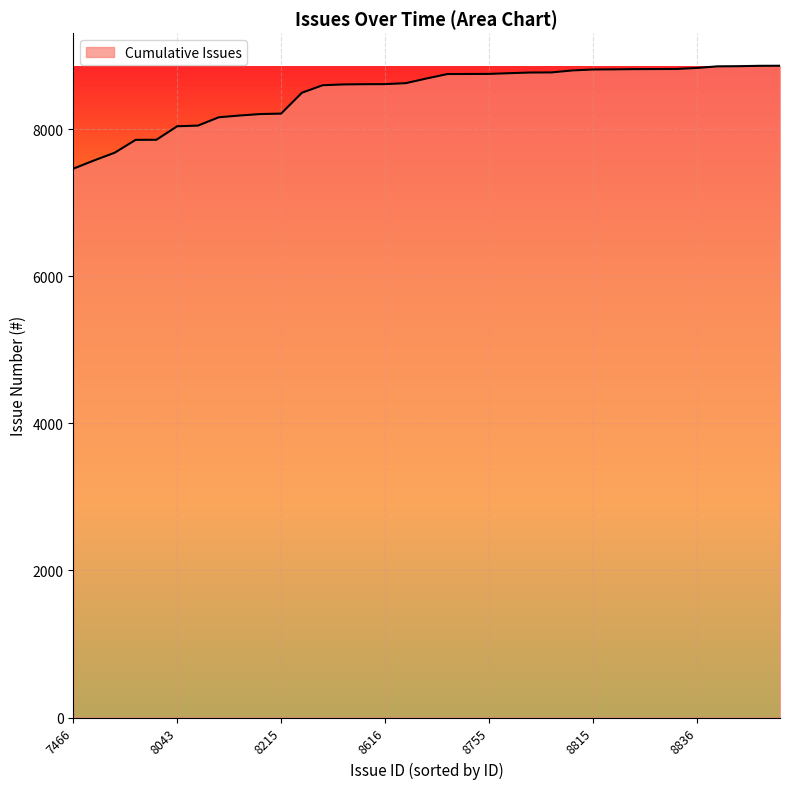

What is the greatest value displayed?

8866